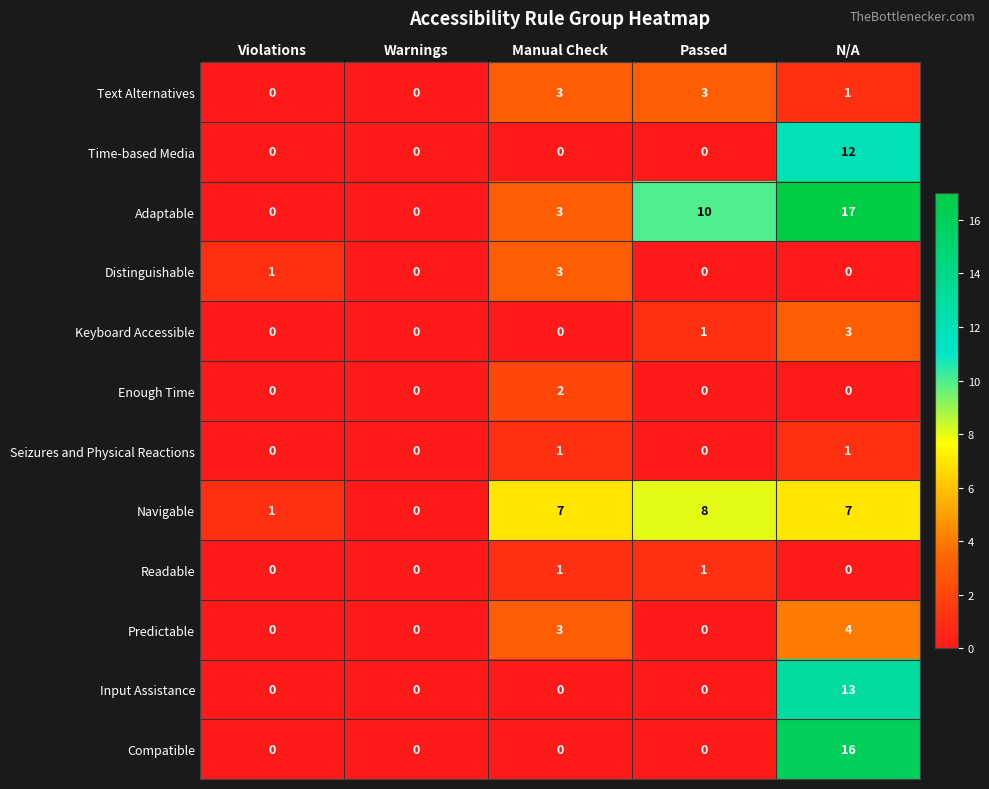

Is it true that Predictable equals 2 at Passed?

False